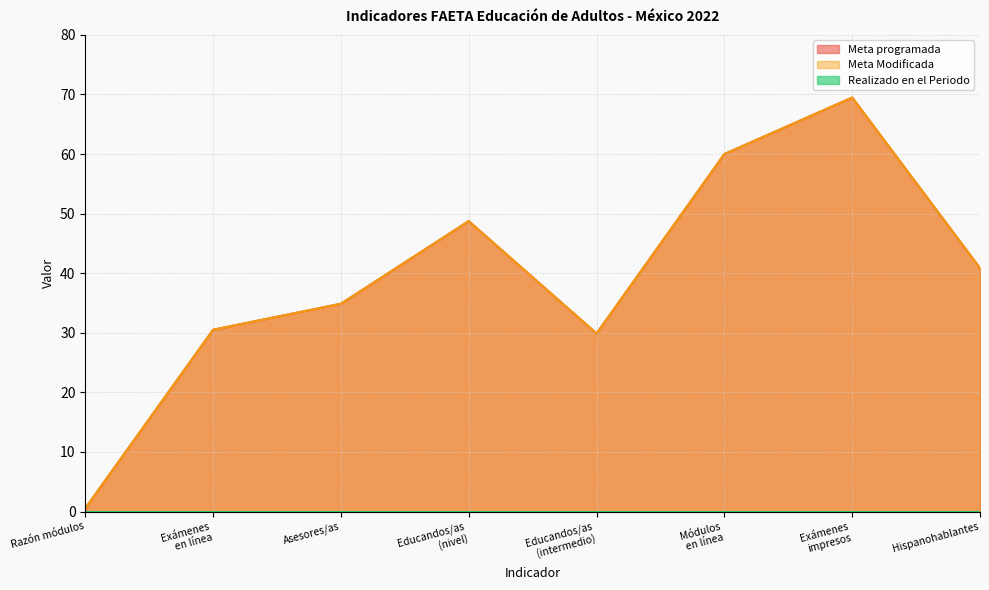

True or false: Meta programada and Meta Modificada intersect in this chart.

False